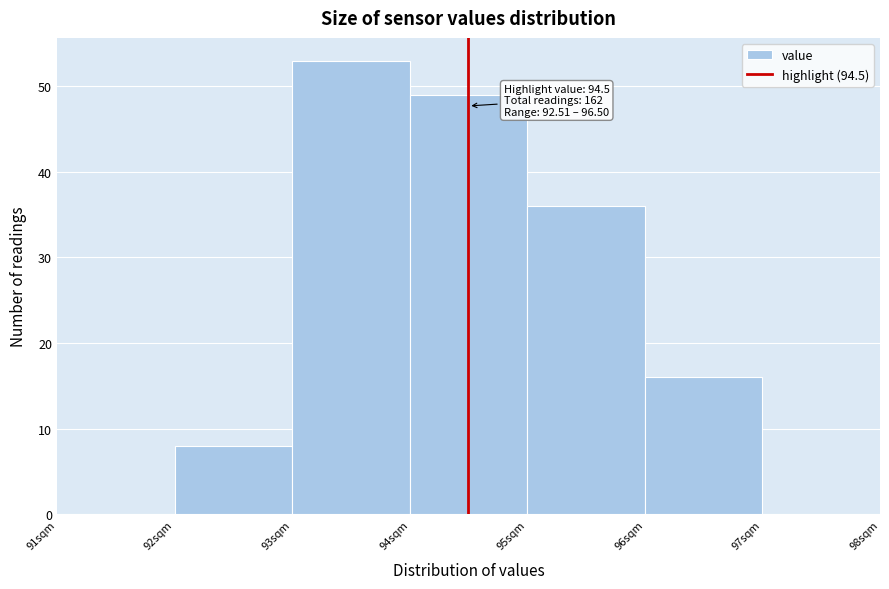

Which range on the x-axis has the tallest bar?

93 to 94